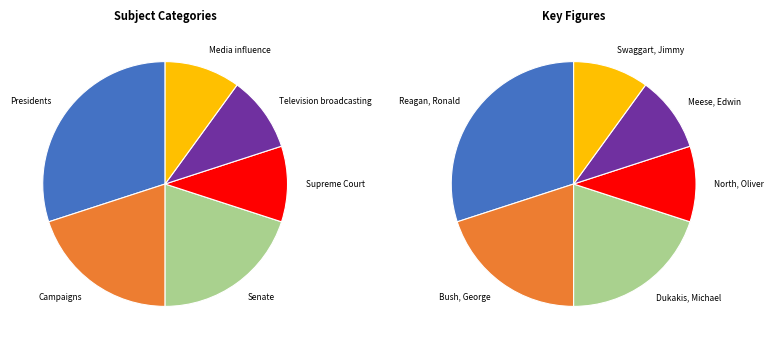

Is there a majority slice in this chart?

No